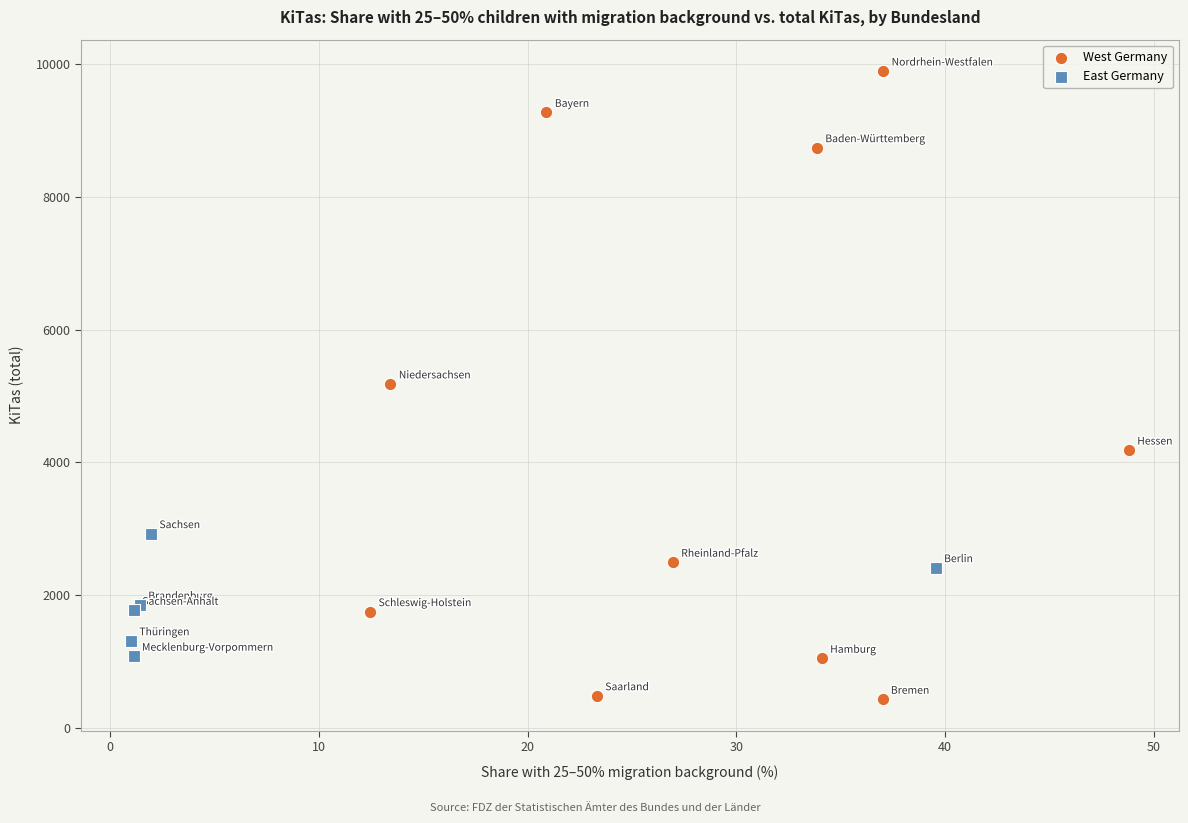

Which series has the largest Y range (max minus min)?

West Germany